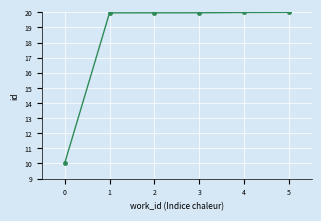

What is the maximum value shown in the chart?

20.0